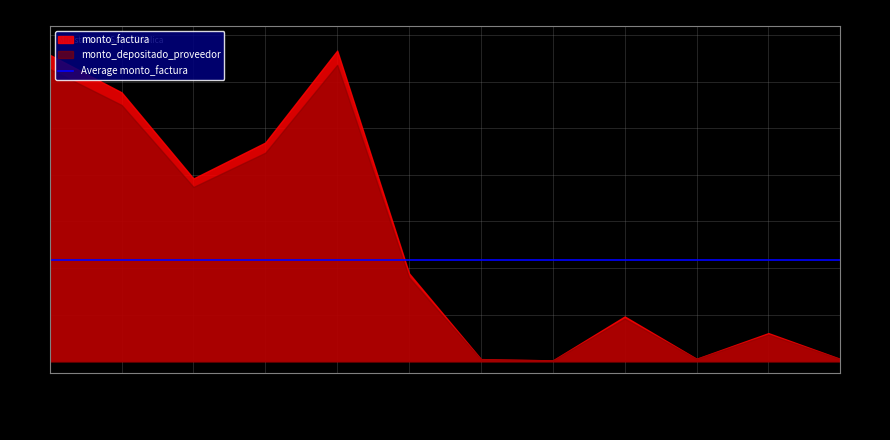

The monto_factura series shows 1289993641 at 2020-04-29. True or false?

False